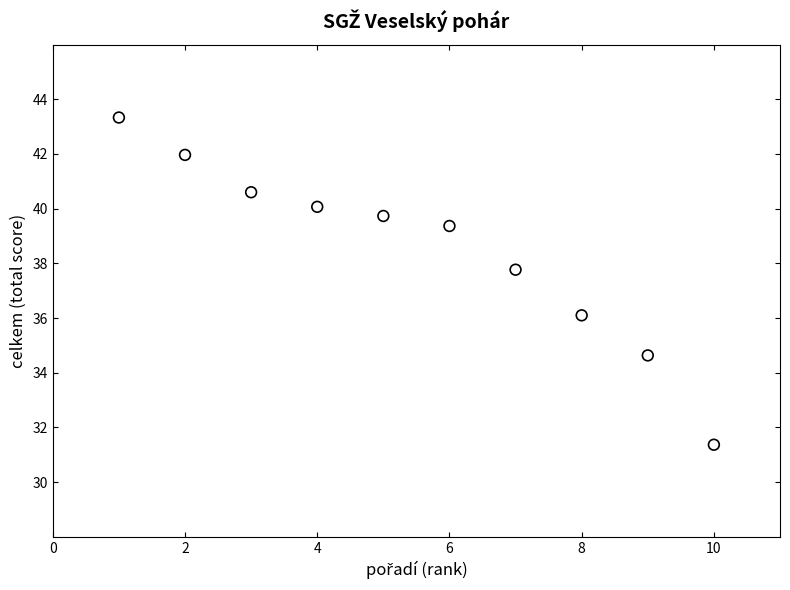

What is the range of Y values (max minus min)?

12.0